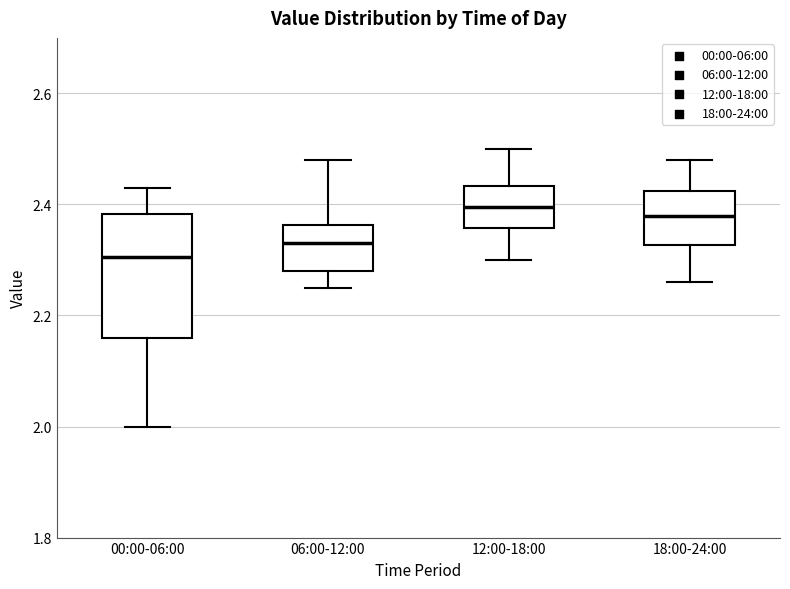

Which box is the tallest, from its lower edge to its upper edge?

00:00-06:00